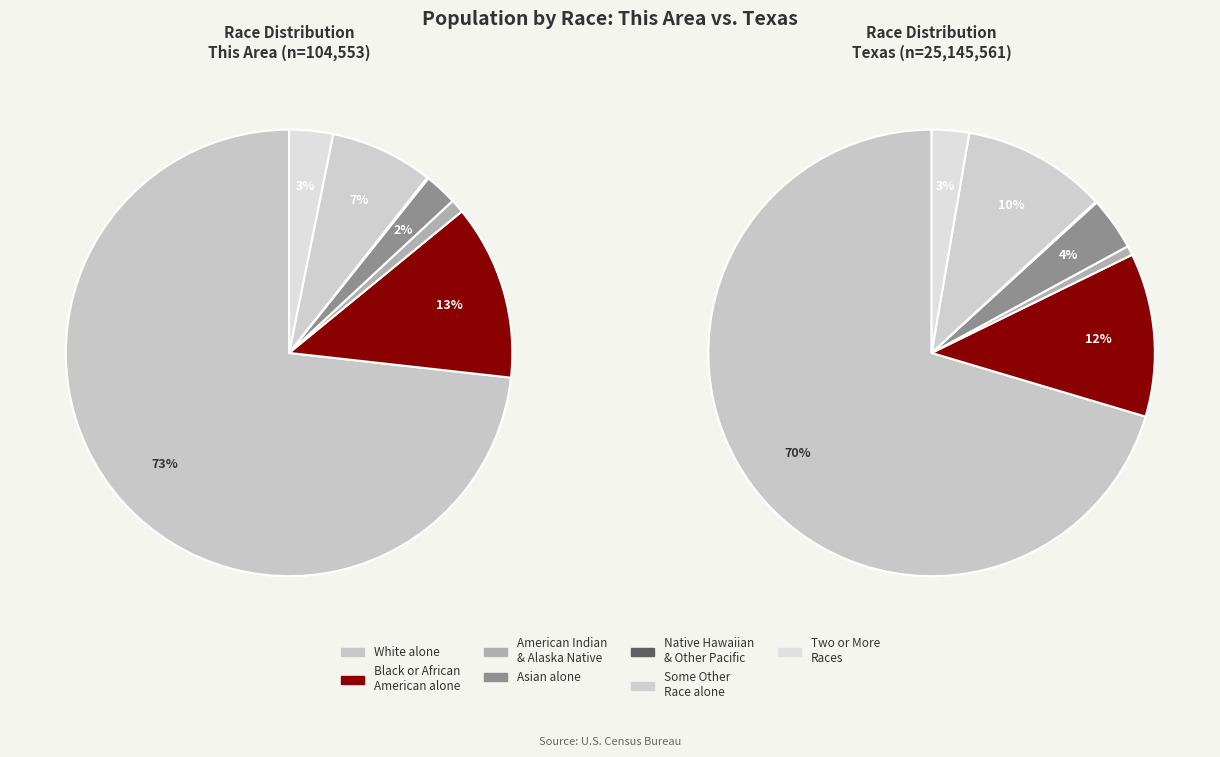

What is the majority slice?

White alone